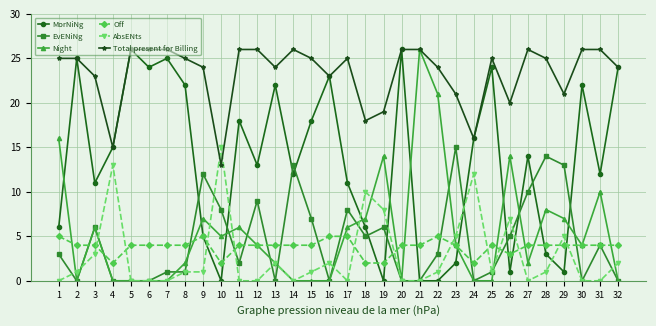

How many interior local peaks does the MorNiNg series have?

10